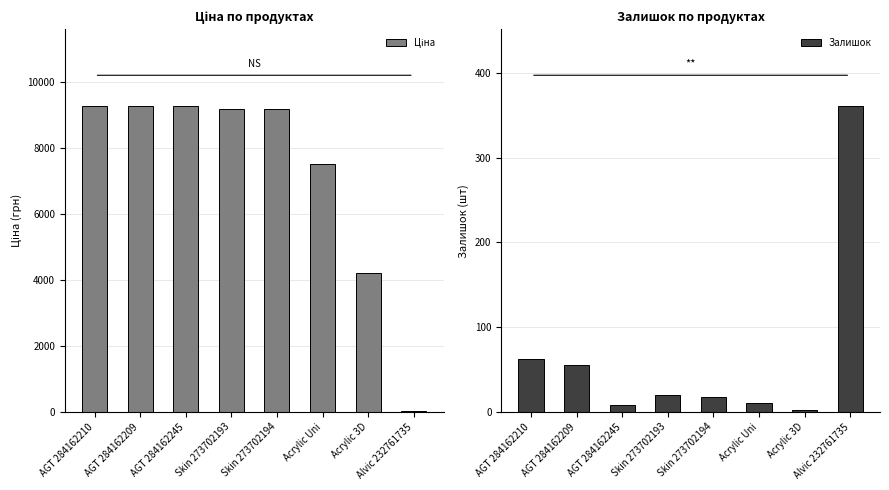

Rank the series by their maximum value, from lowest to highest.

Залишок, Ціна